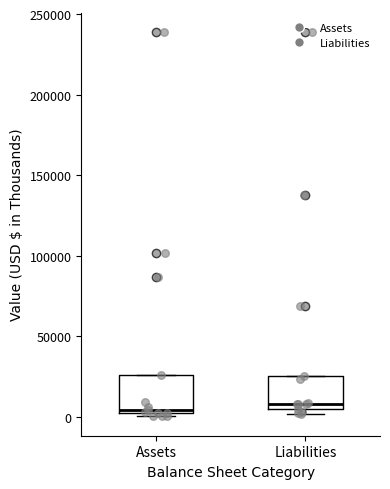

Where does the median line of the box for Liabilities sit on the y-axis? The values are not printed on the chart, so give them approximately, as read against the axis.

10000